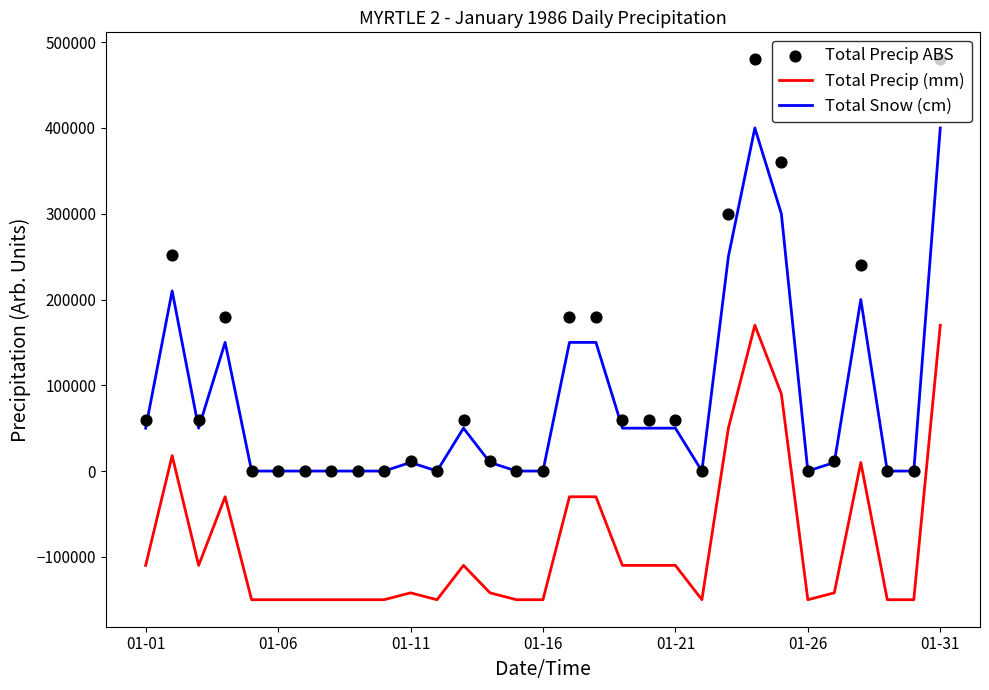

What is the maximum value for Total Snow (cm)?

400000